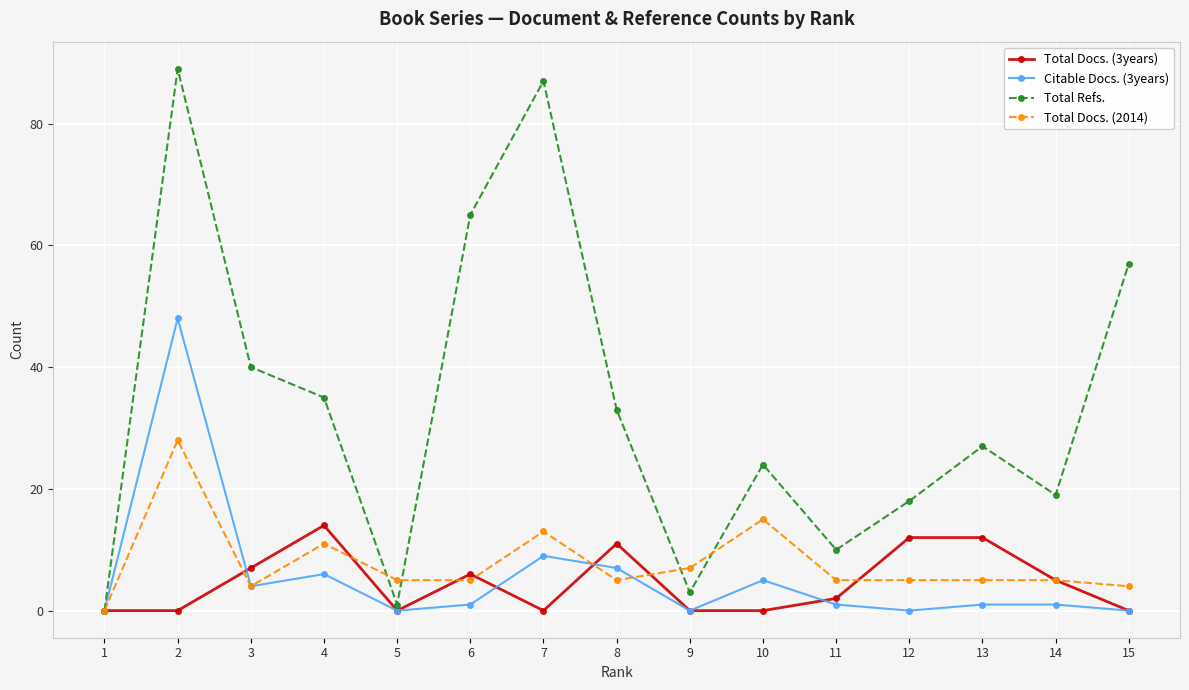

The Citable Docs. (3years) series shows 25 at 1. True or false?

False